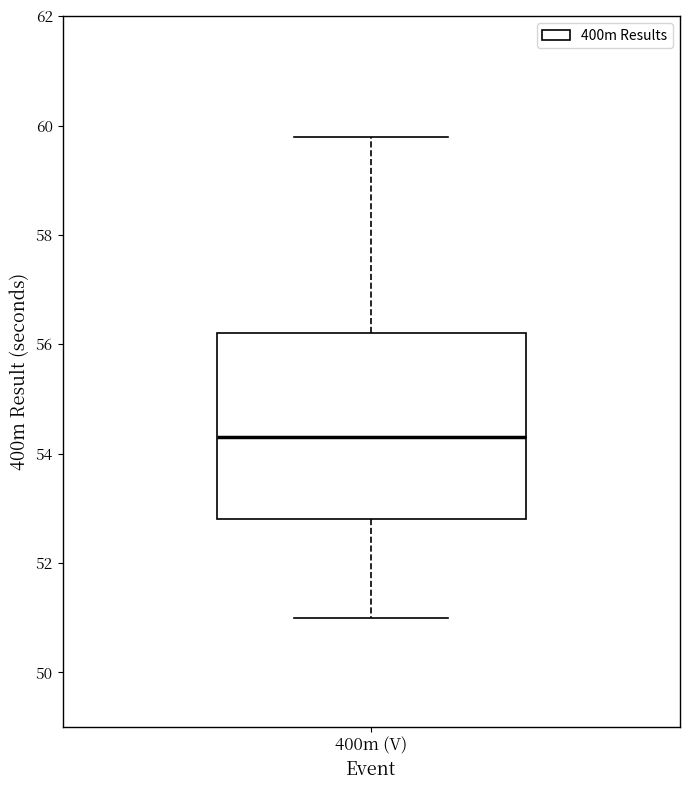

Read this box plot against the y-axis: the position of the median line, the range covered by the box, and the ends of both whiskers. The values are not printed on the chart, so give them approximately, as read against the axis.

median 54.4, box 52.8 to 56.2, whiskers 51.0 to 59.8